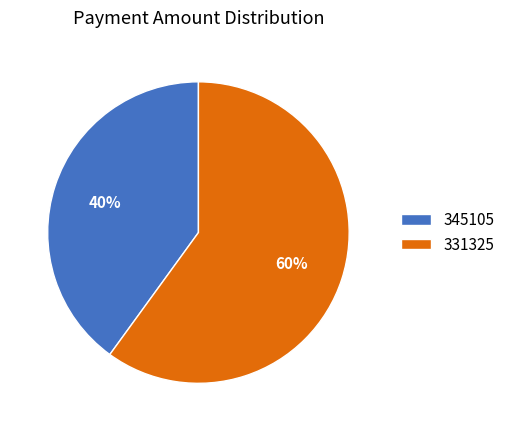

True or false: 331325 accounts for 60% of the total.

True